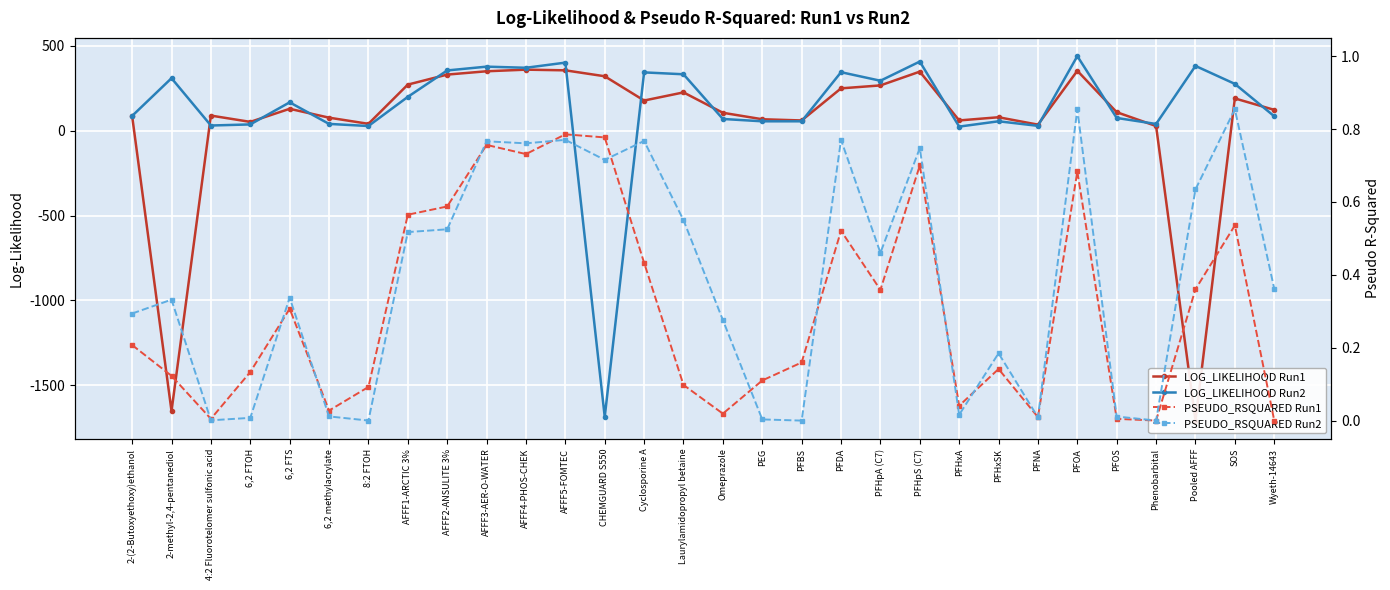

What position from the left is Phenobarbital?

27